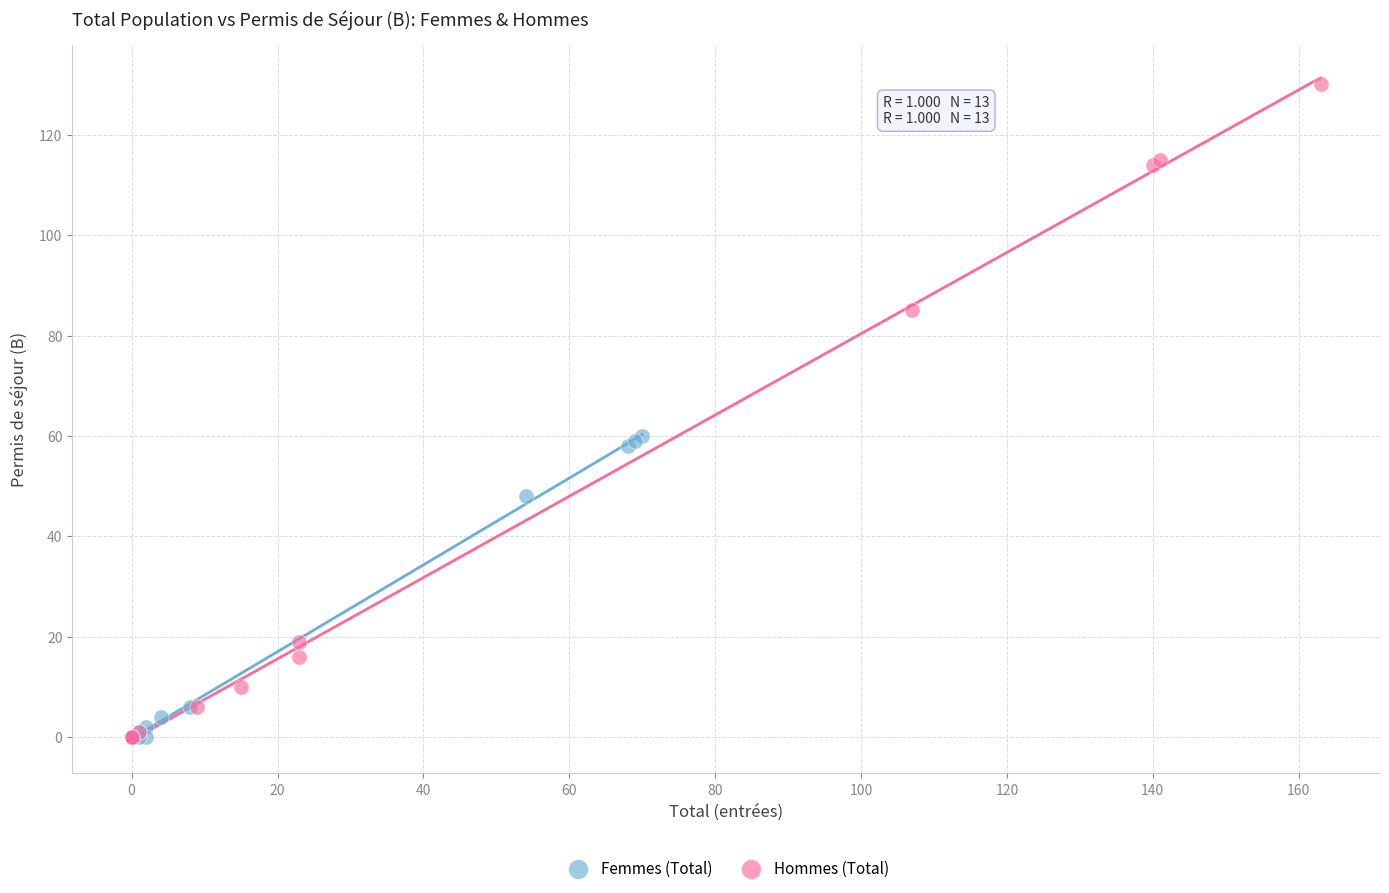

Which series has the largest Y range (max minus min)?

Hommes (Total)